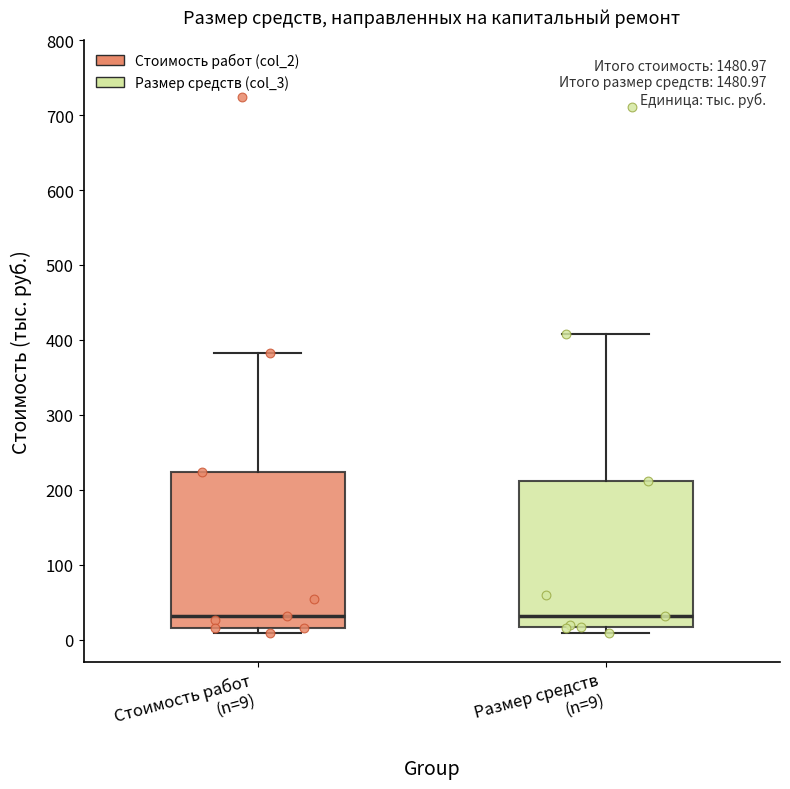

Where is the upper edge of the box for Стоимость работ (n=9) on the y-axis? The values are not printed on the chart, so give them approximately, as read against the axis.

220